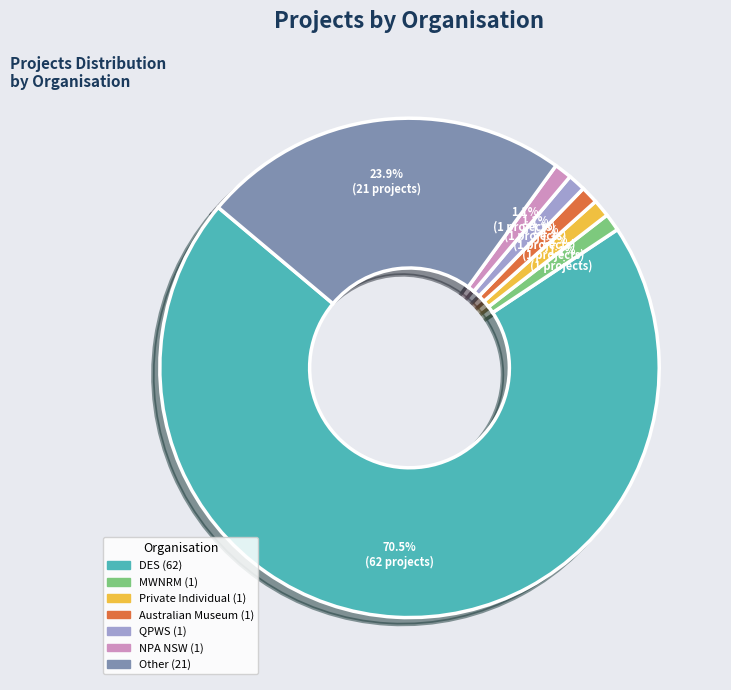

Do MWNRM and Other together represent more than half of the pie?

No